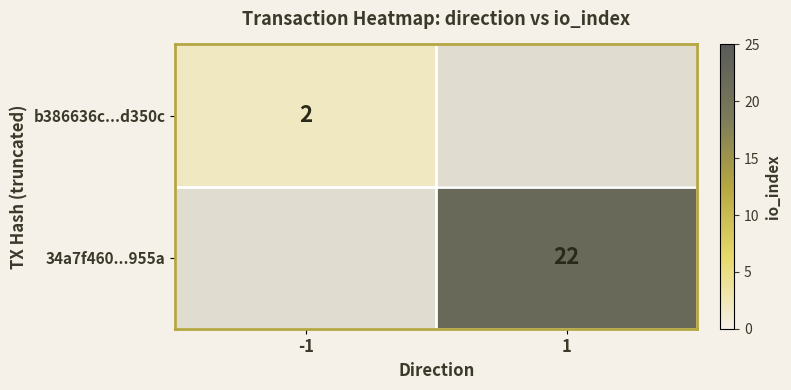

How many data points does each series have?

2